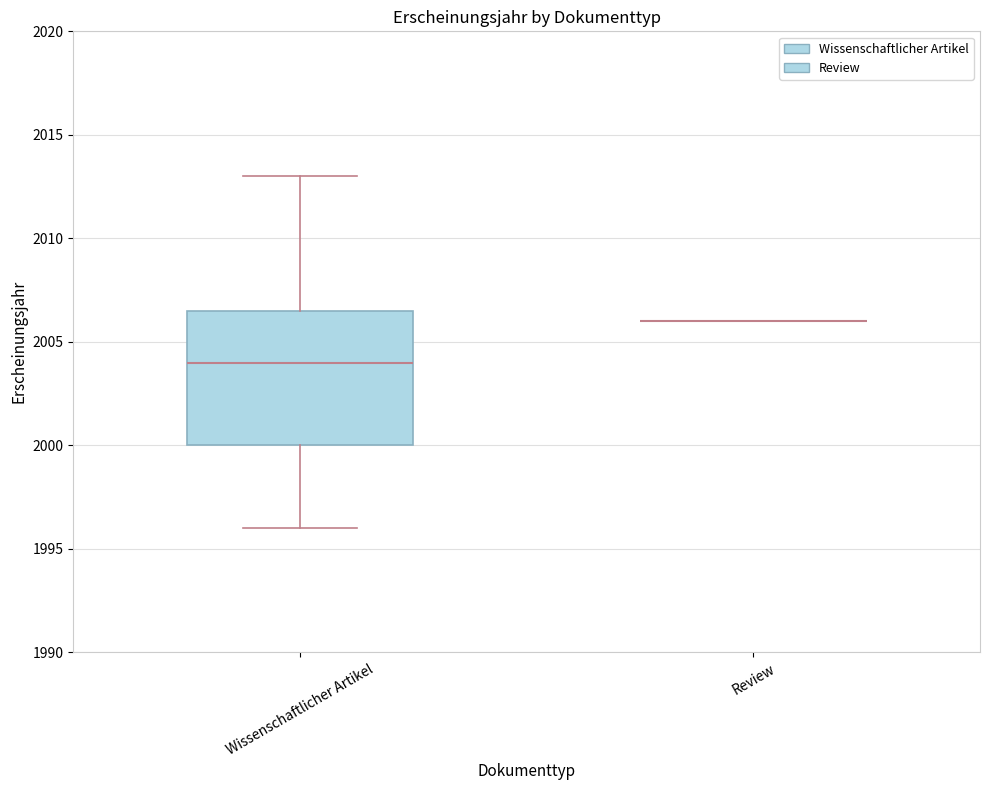

Where does the median line of the box for Wissenschaftlicher Artikel sit on the y-axis? The values are not printed on the chart, so give them approximately, as read against the axis.

2004.0